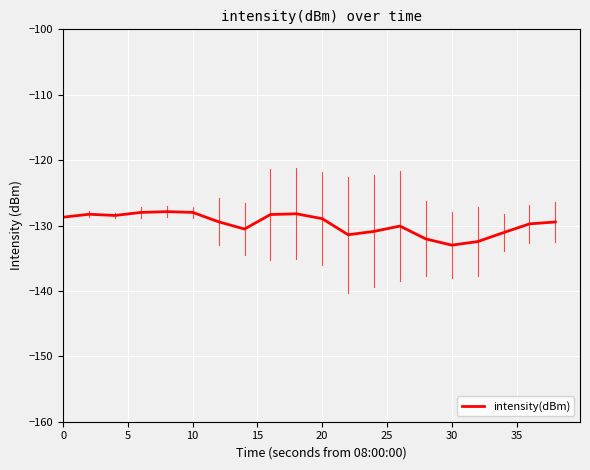

What is the minimum value shown in the chart?

-133.0